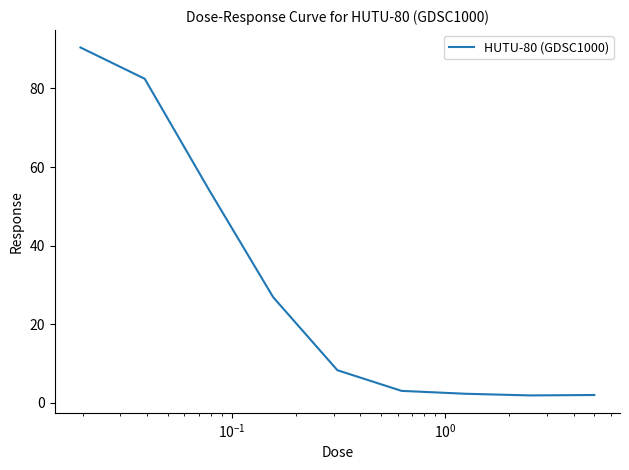

What is the maximum value shown in the chart?

90.4